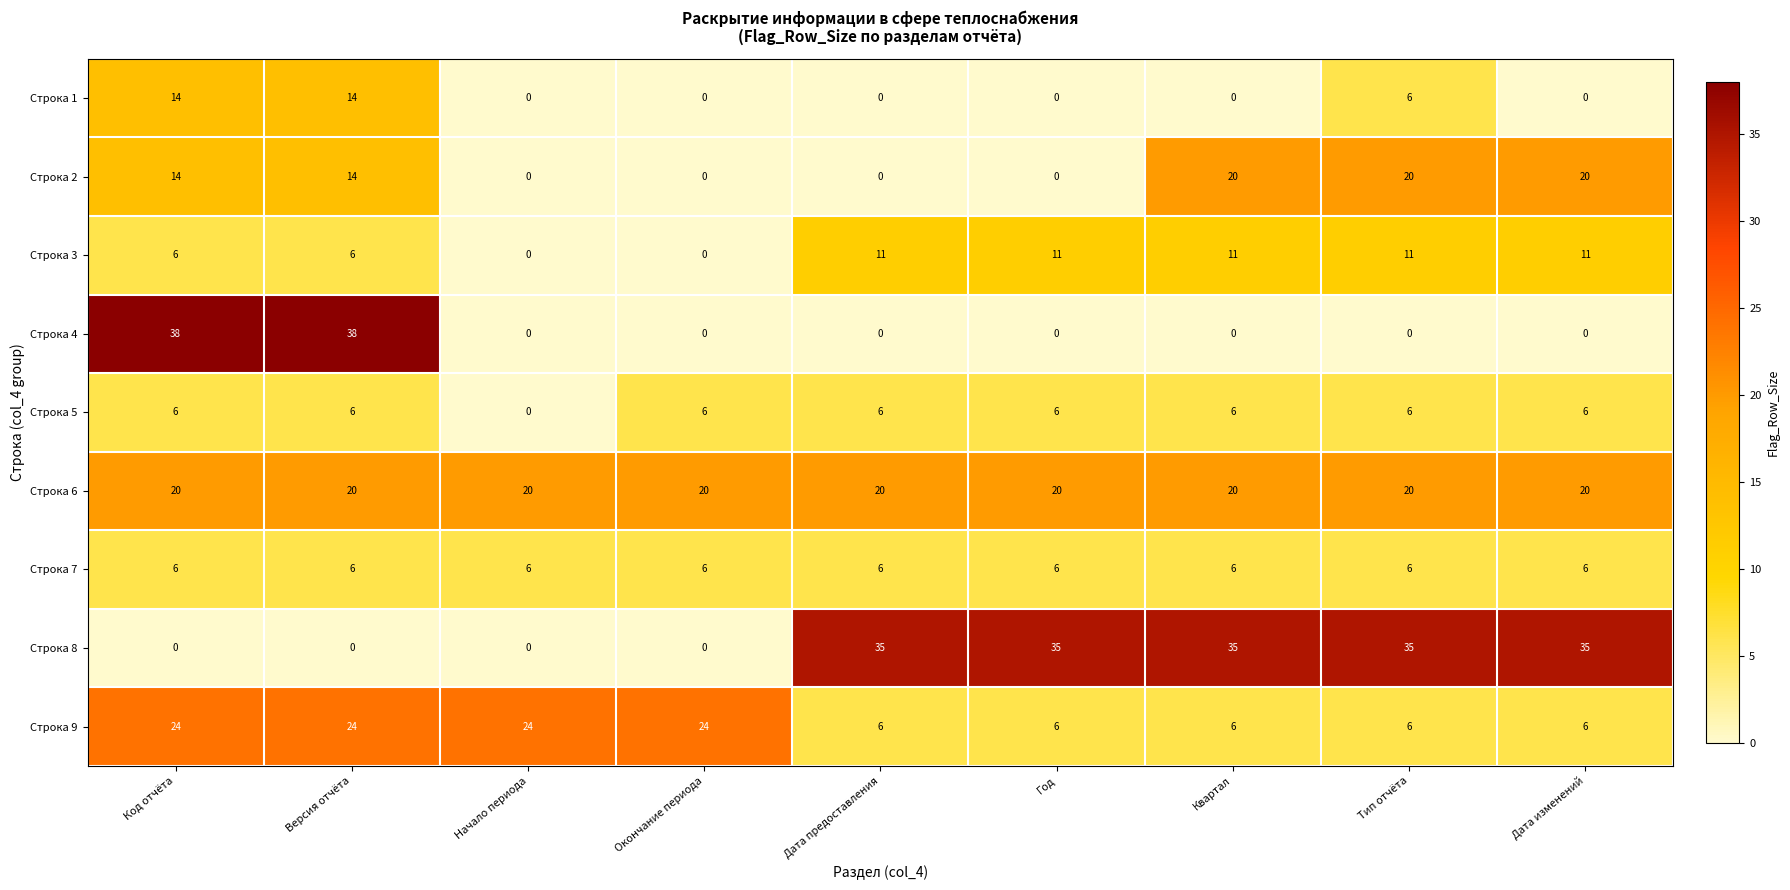

What is the spread (max minus min) of values at Начало периода?

24